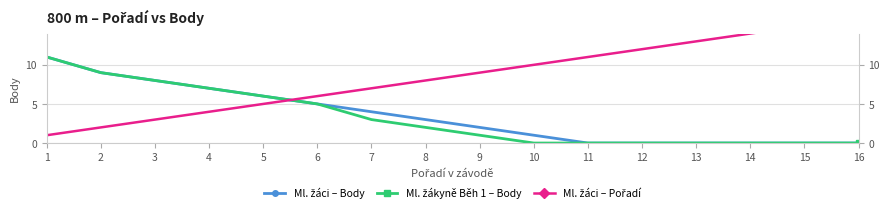

Reading left to right, list all the values displayed in this chart.

Ml. žáci – Body: 11	9	8	7	6	5	4	3	2	1	0	0	0	0	0	0
Ml. žákyně Běh 1 – Body: 11	9	8	7	6	5	3	2	1	0	0	0	0	0	0	0
Ml. žáci – Pořadí: 1	2	3	4	5	6	7	8	9	10	11	12	13	14	15	16